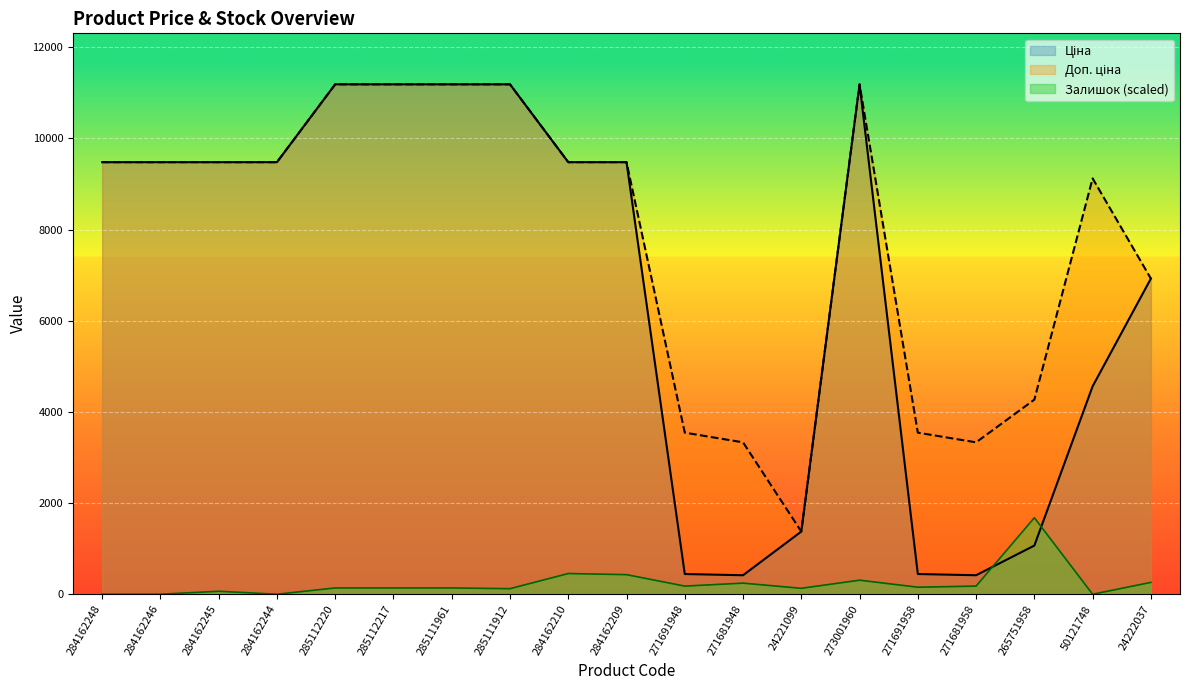

Which category has the lowest value in the Ціна series?

271681948